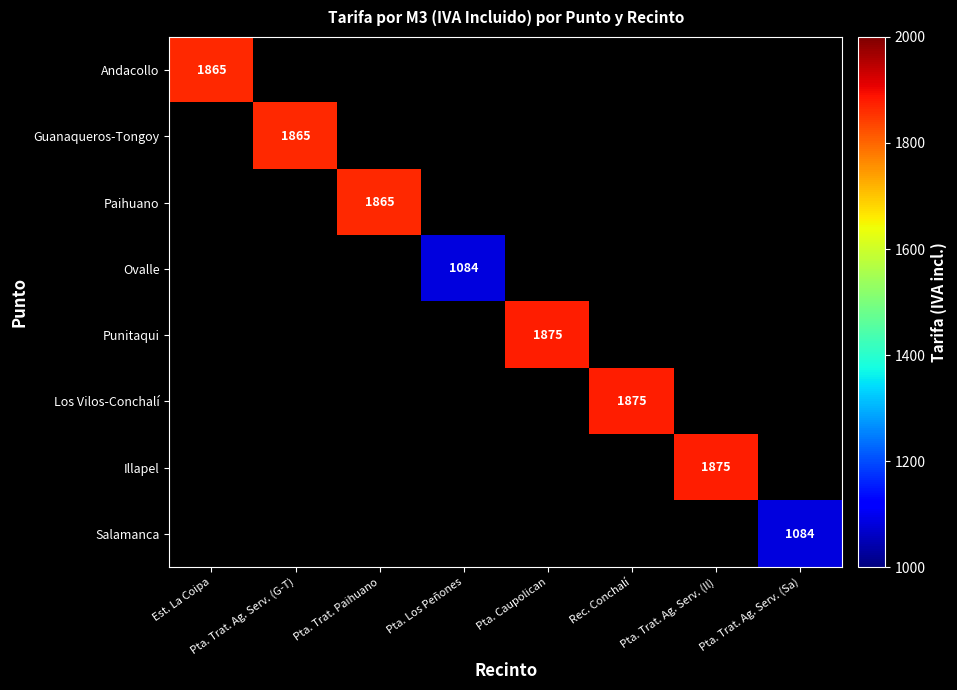

Is it true that Los Vilos-Conchalí equals 1875 at Rec. Conchalí?

True